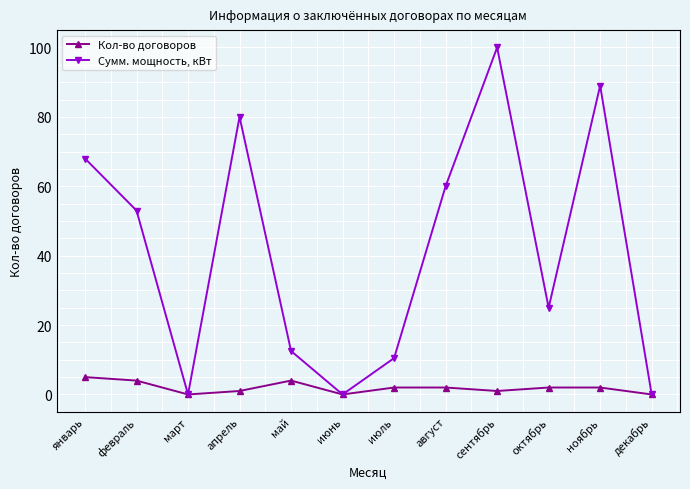

Read the Кол-во договоров value at февраль.

4.0